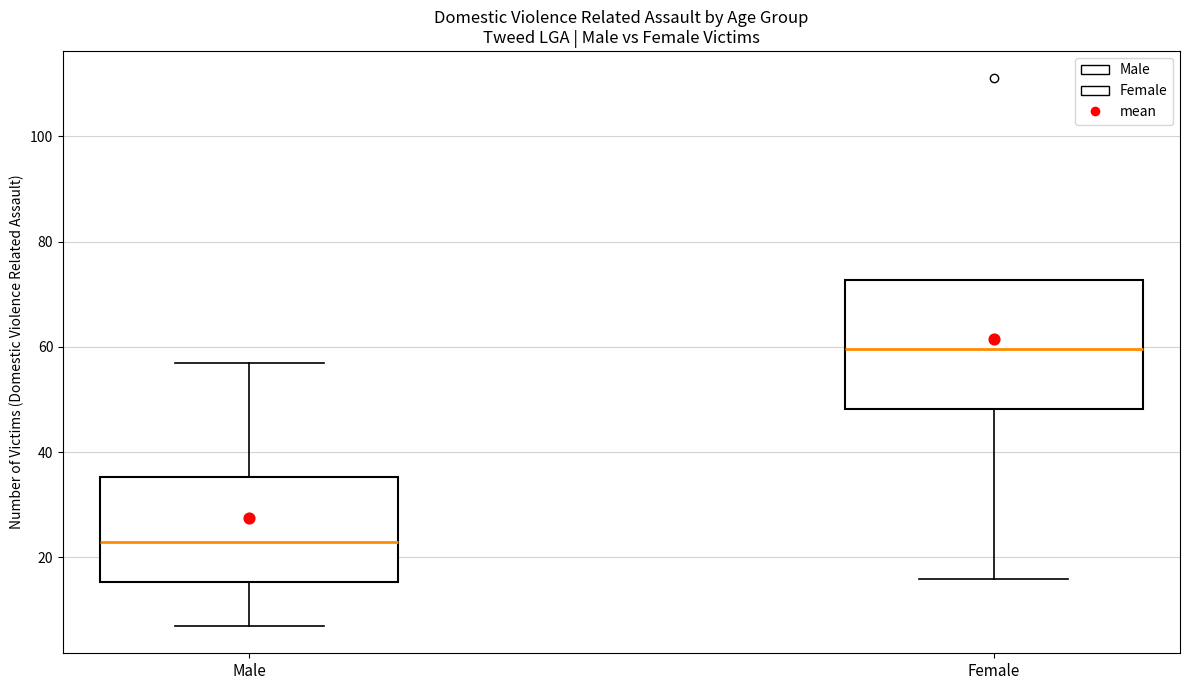

Where does the lower whisker of the box for Male end on the y-axis? The values are not printed on the chart, so give them approximately, as read against the axis.

8